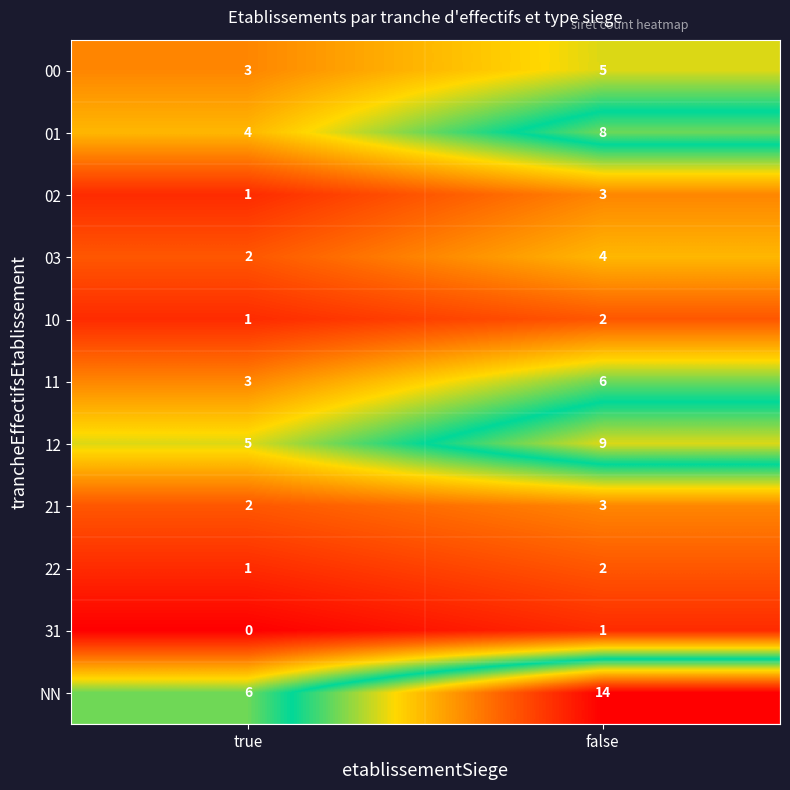

Which series has the largest total across all categories?

NN